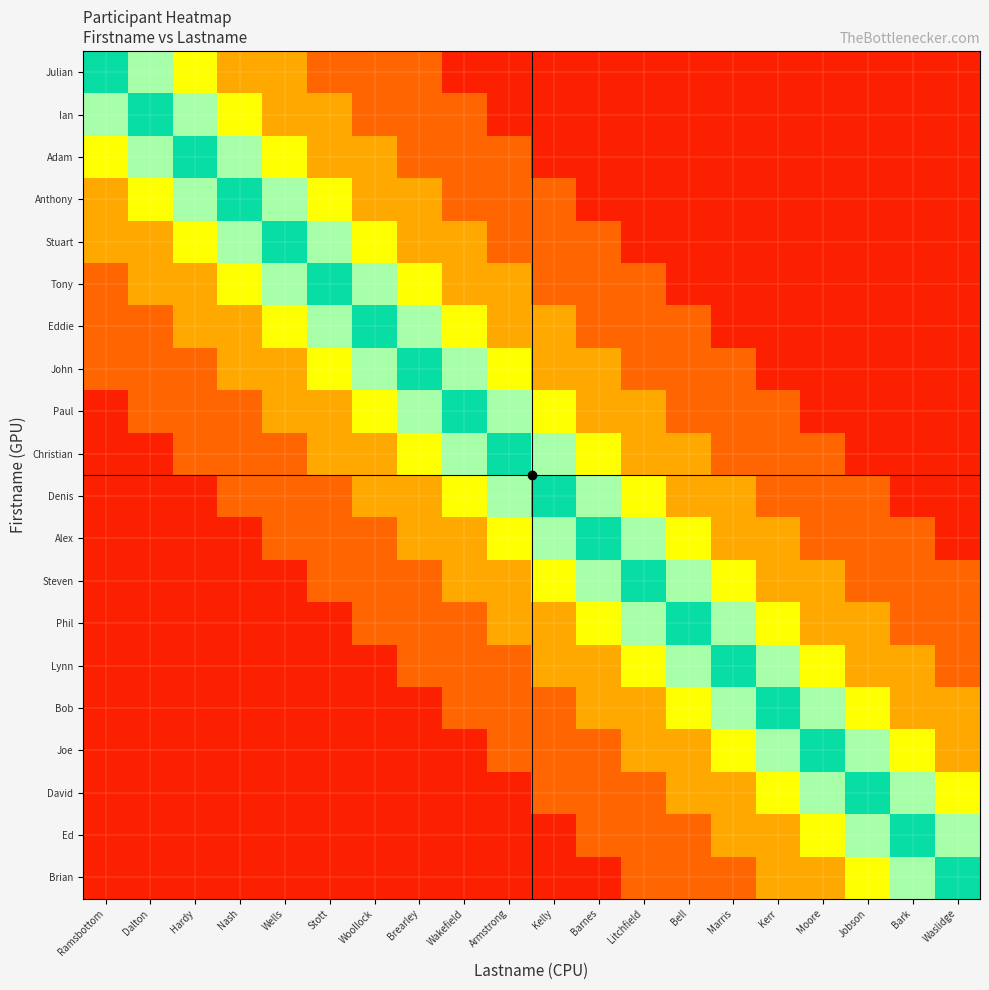

At Waslidge, list the series in order from smallest to largest.

Julian, Ian, Adam, Anthony, Stuart, Tony, Eddie, John, Paul, Christian, Denis, Alex, Steven, Phil, Lynn, Bob, Joe, David, Ed, Brian